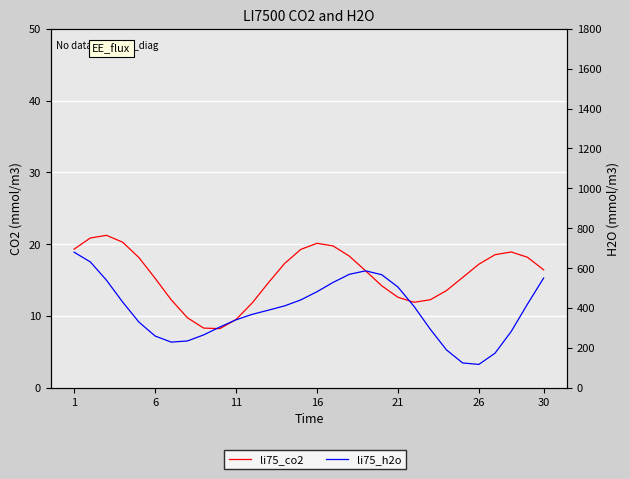

List the series in order of their peak value, highest first.

li75_h2o, li75_co2